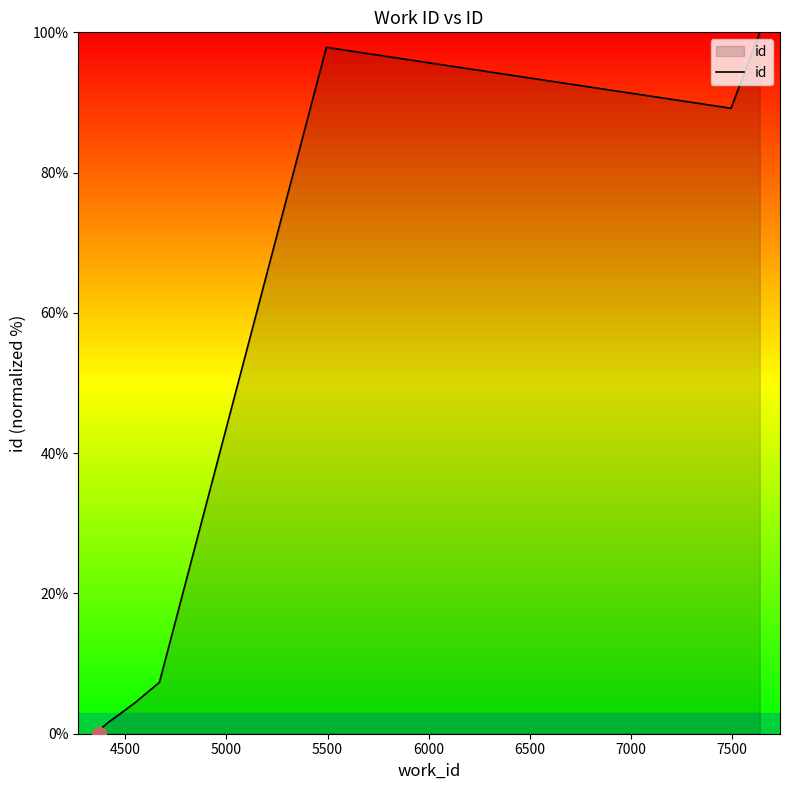

Reading left to right, transcribe all the data shown in this chart.

0.0	0.8	1.6	2.4	4.4	7.3	97.9	89.2	99.7	100.0